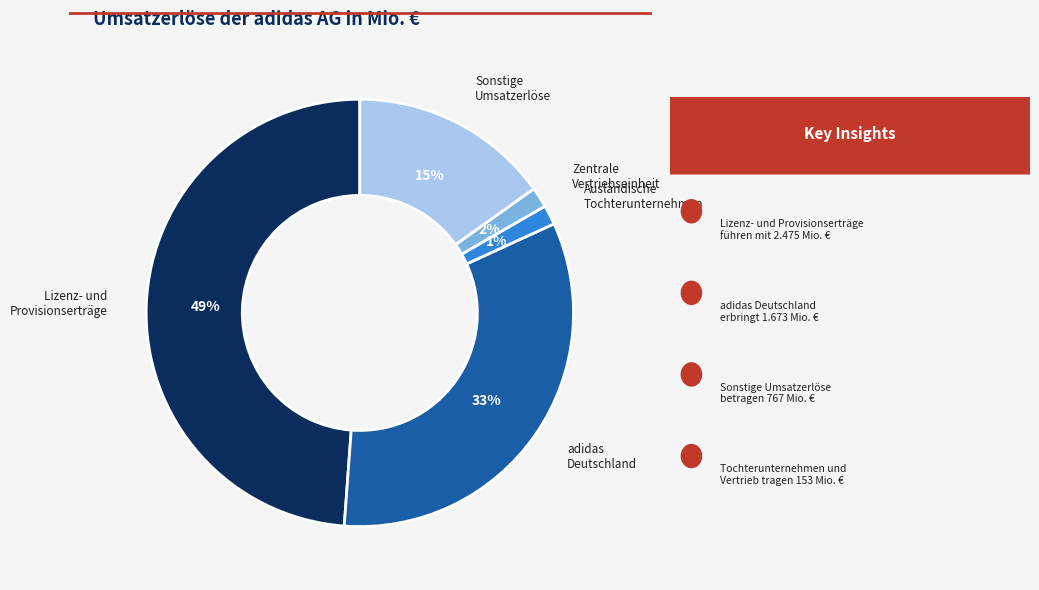

Do Sonstige Umsatzerlöse and Lizenz- und Provisionserträge together represent more than half of the pie?

Yes